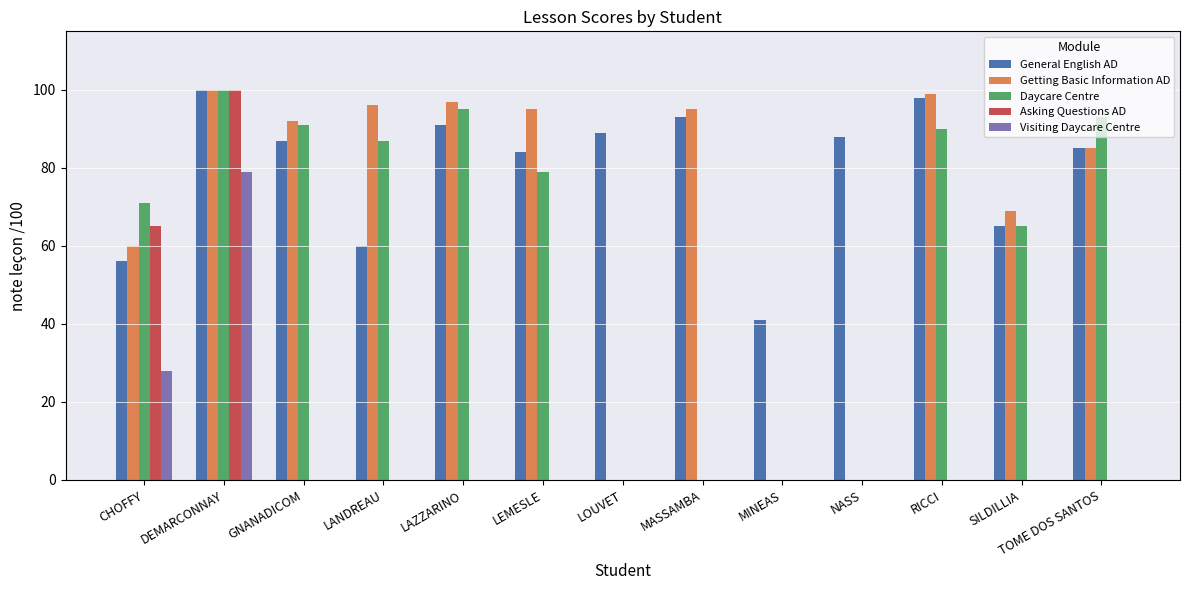

Reading right to left, list all the values displayed in this chart.

General English AD: 85	65	98	88	41	93	89	84	91	60	87	100	56
Getting Basic Information AD: 85	69	99	0	0	95	0	95	97	96	92	100	60
Daycare Centre: 93	65	90	0	0	0	0	79	95	87	91	100	71
Asking Questions AD: 0	0	0	0	0	0	0	0	0	0	0	100	65
Visiting Daycare Centre: 0	0	0	0	0	0	0	0	0	0	0	79	28